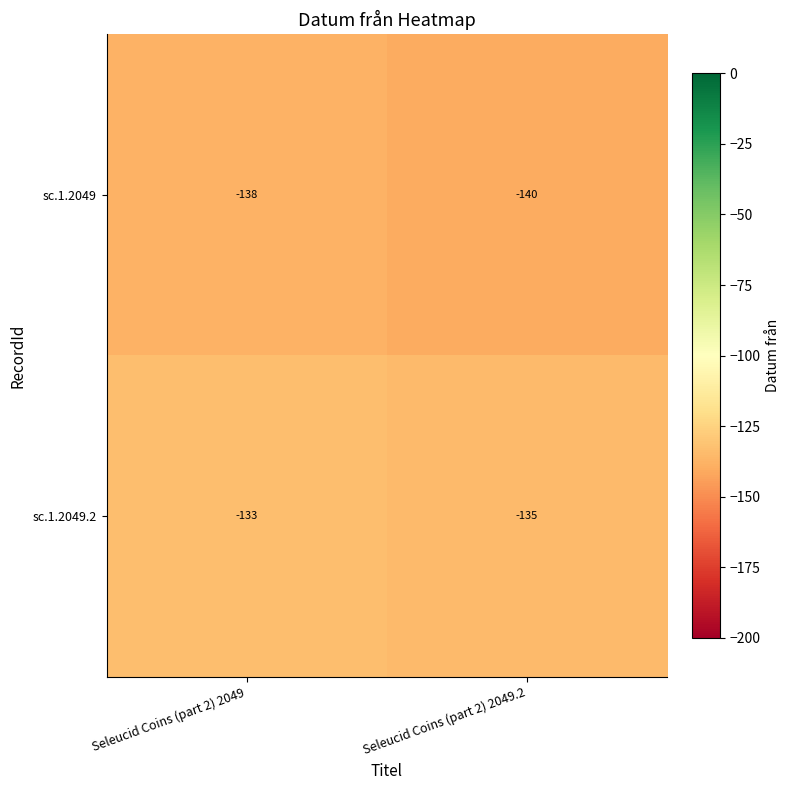

At which label is sc.1.2049.2 closest to -134?

Seleucid Coins (part 2) 2049